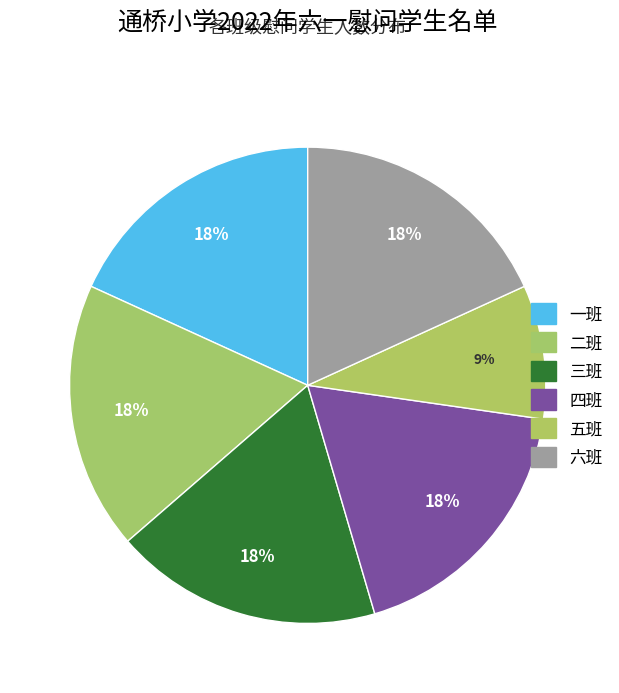

How many slices are in this pie chart?

6